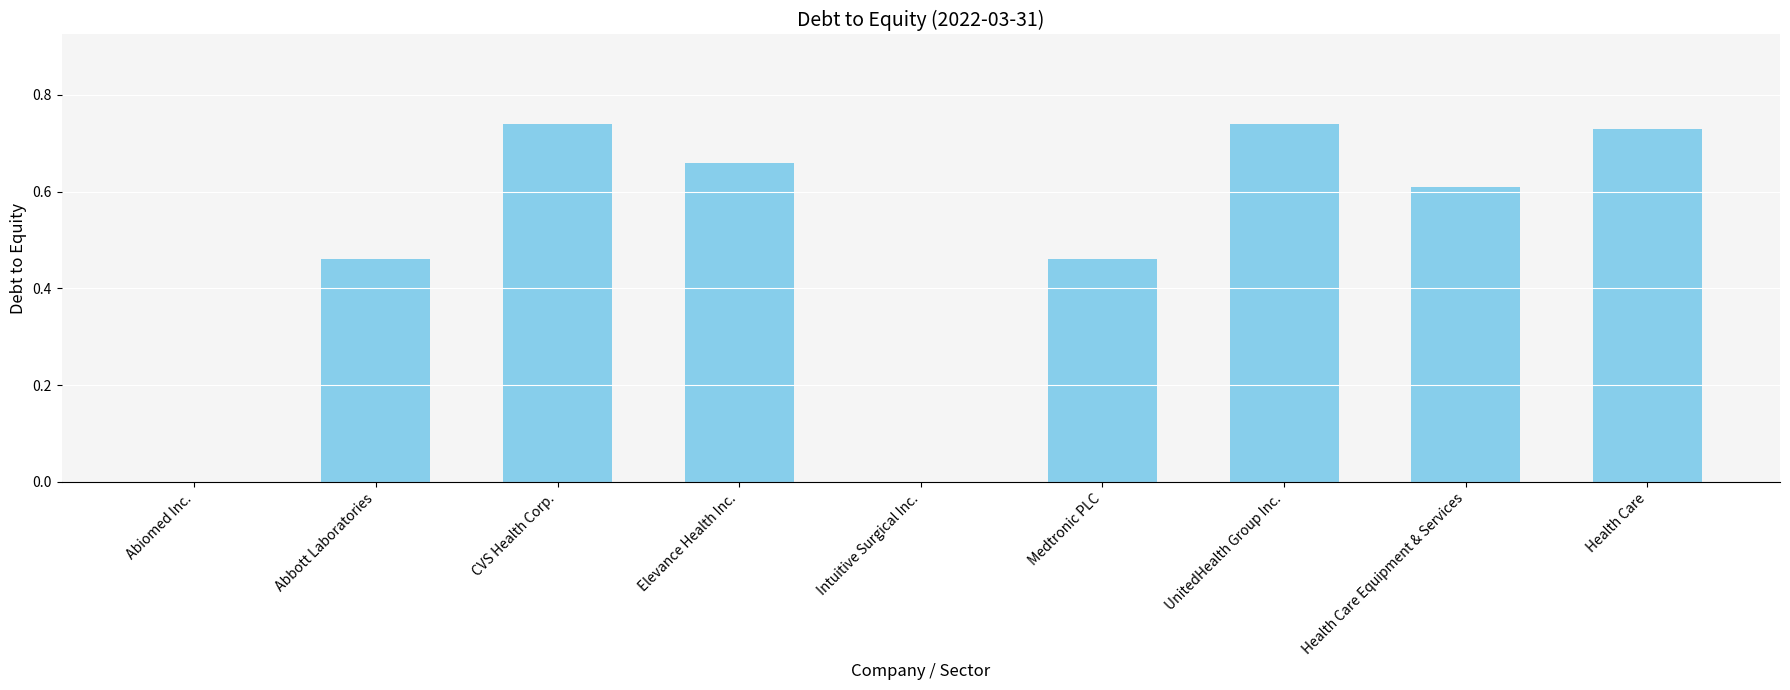

What is the sum of the values at Abbott Laboratories and Elevance Health Inc.?

1.1